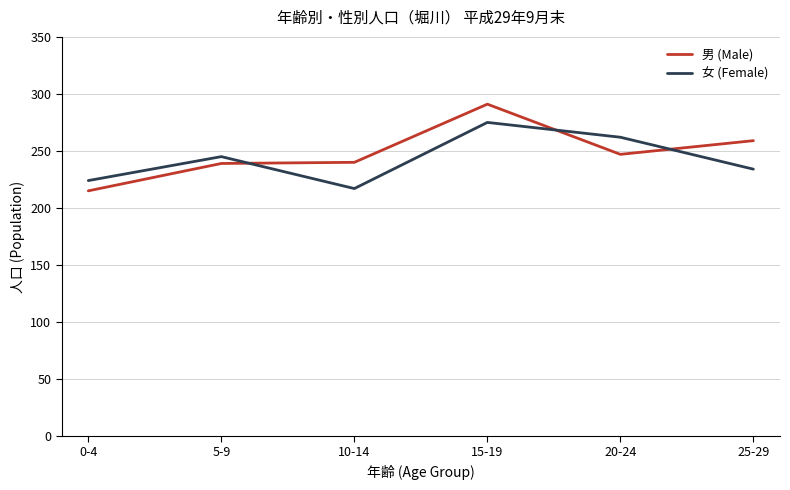

Rank the series at 20-24 from lowest to highest value.

男 (Male), 女 (Female)